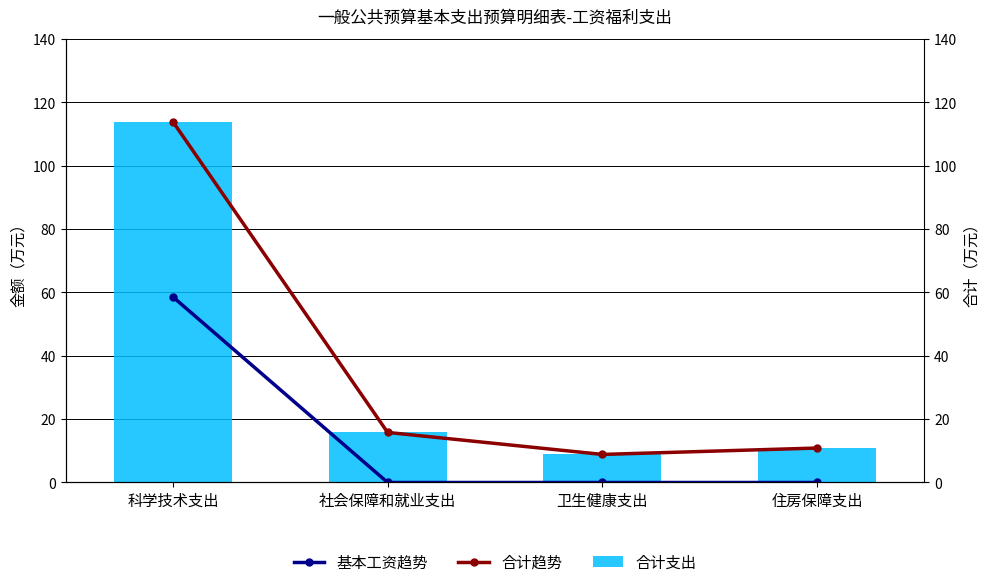

List the series in order of their peak value, lowest first.

基本工资趋势, 合计, 合计趋势